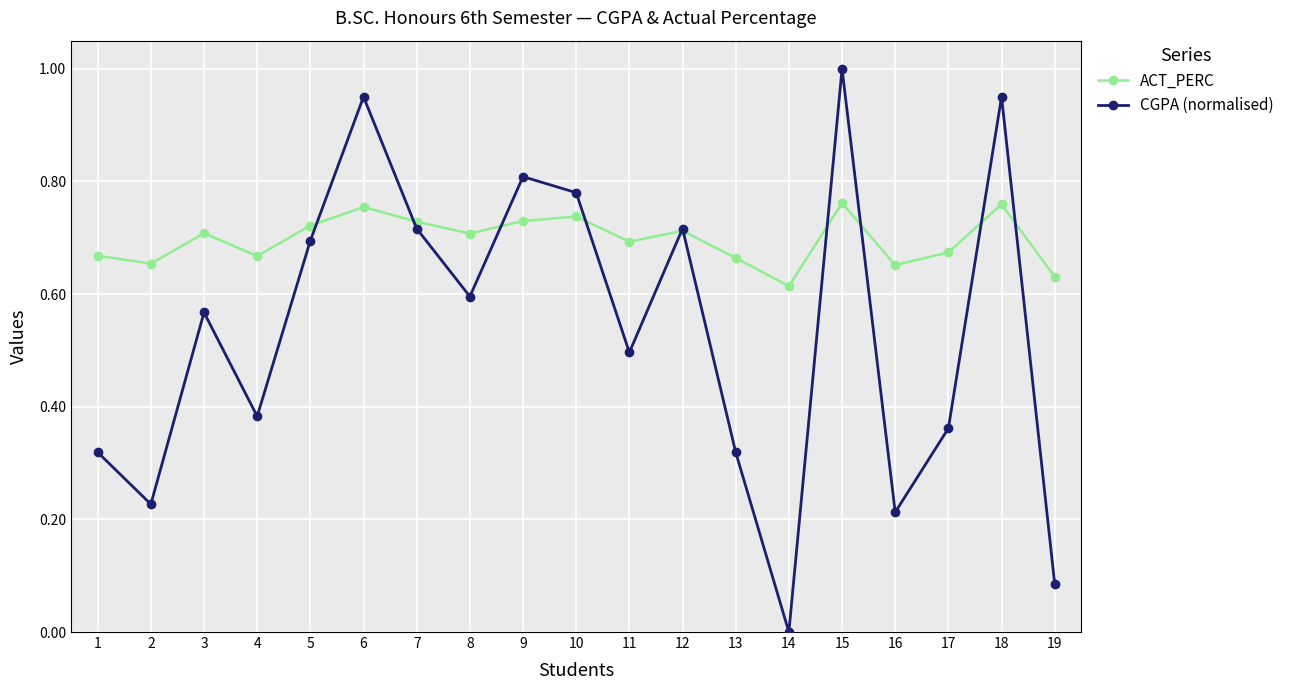

What is the difference between the second highest and second lowest values in the CGPA (normalised) series?

0.9